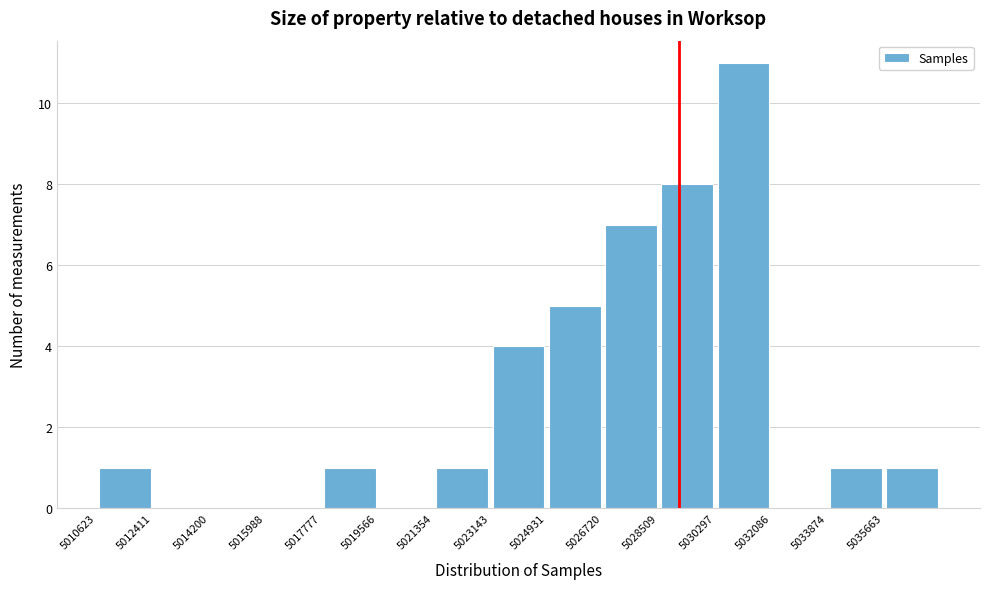

Reading left to right, transcribe this chart: for each bar, give the range it covers on the x-axis and its height. Neither the bar edges nor the heights are printed on the chart, so give them approximately, as read against the axes.

5010600 to 5012400: 1
5012400 to 5014200: 0
5014200 to 5016000: 0
5016000 to 5017800: 0
5017800 to 5019600: 1
5019600 to 5021400: 0
5021400 to 5023200: 1
5023200 to 5025000: 4
5025000 to 5026800: 5
5026800 to 5028600: 7
5028600 to 5030200: 8
5030200 to 5032000: 11
5032000 to 5033800: 0
5033800 to 5035600: 1
5035600 to 5037400: 1